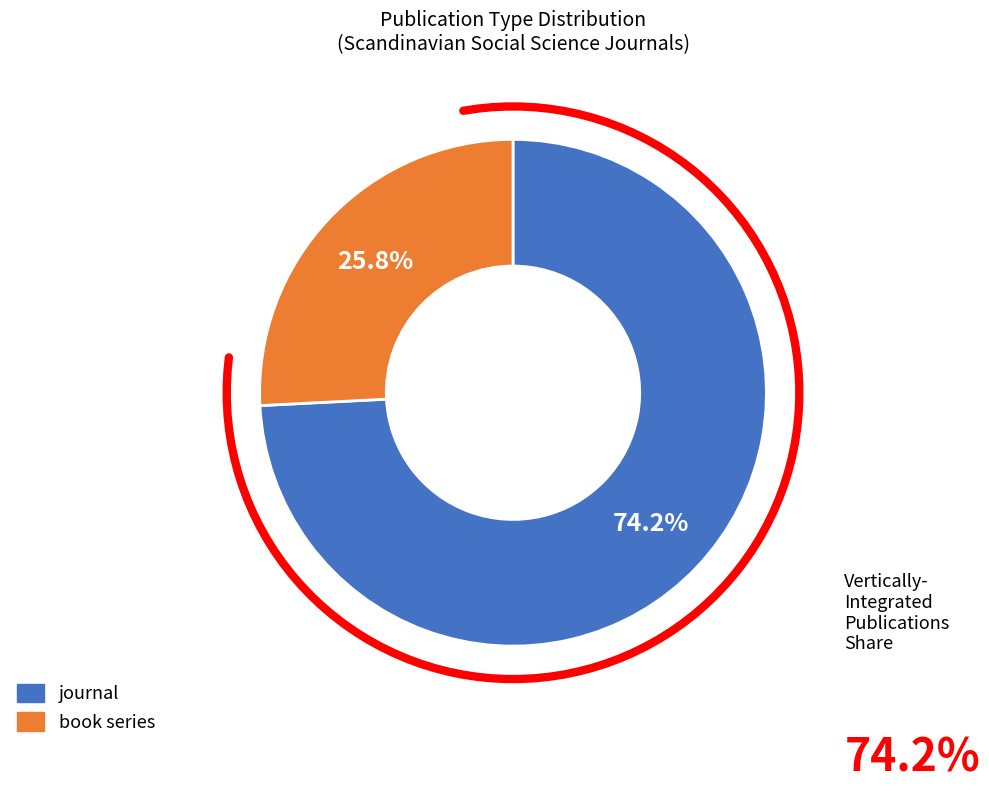

Rank the categories by value from highest to lowest.

journal, book series